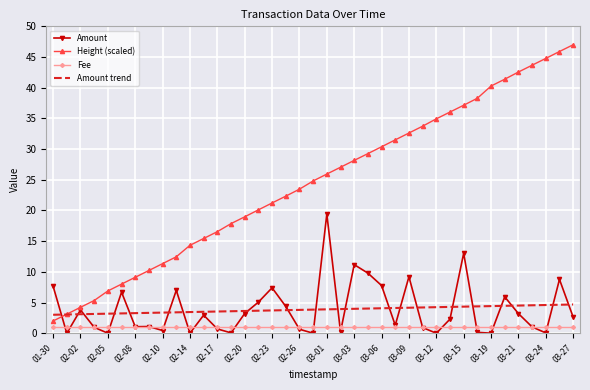

List the series in order of their peak value, highest first.

Height (scaled), Amount, Amount trend, Fee